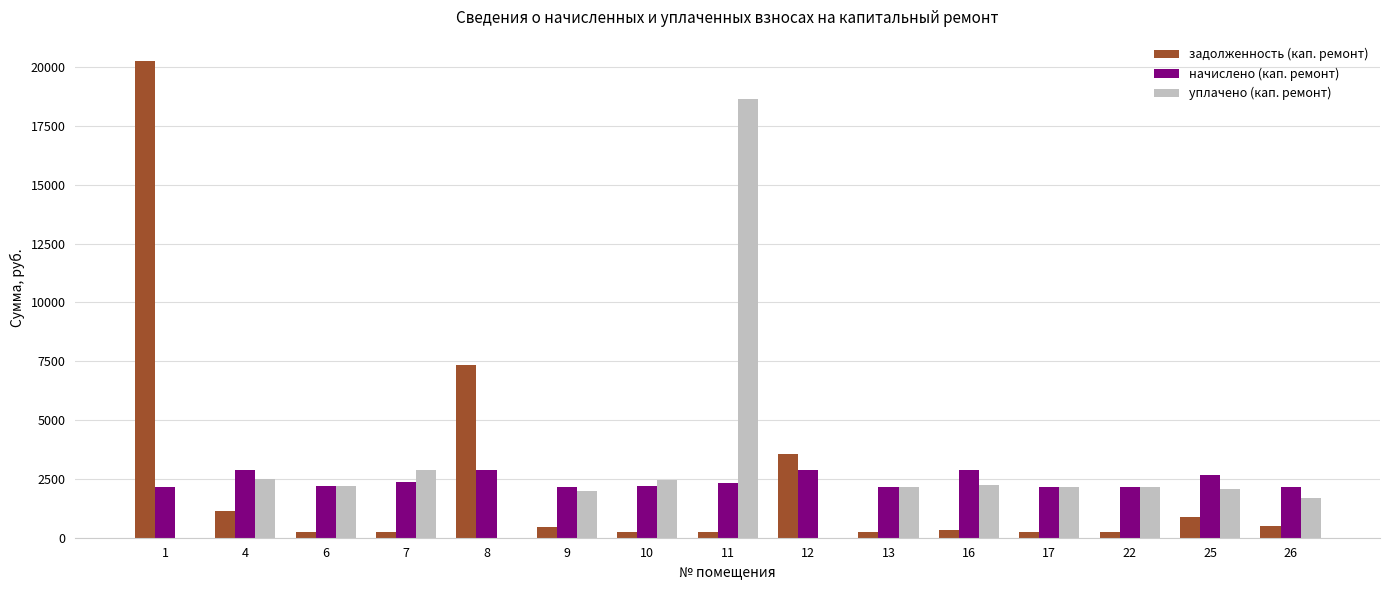

The value of начислено (кап. ремонт) at 10 is 463.0. True or false?

False